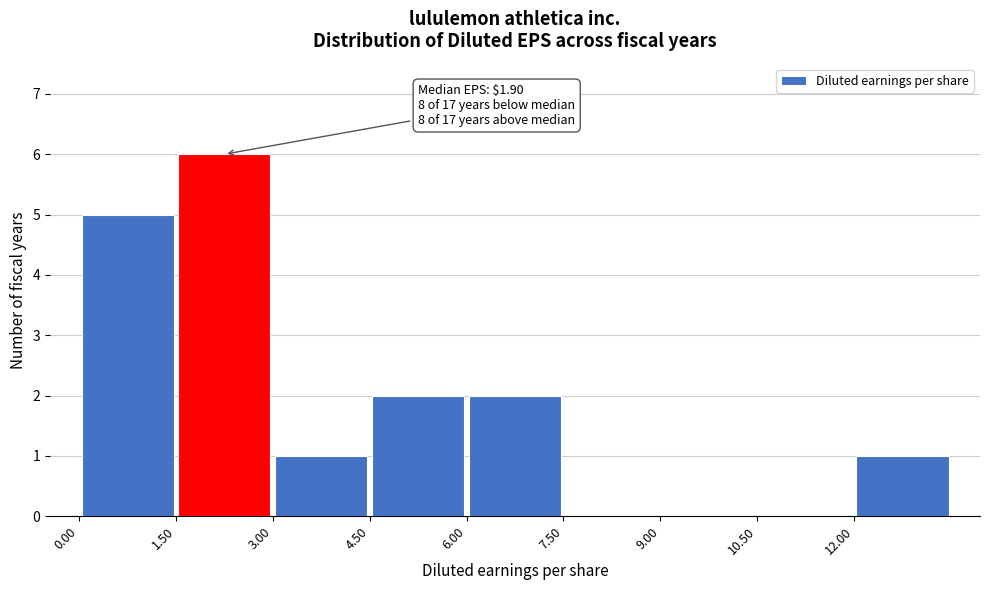

Over which range of the x-axis is the bar tallest?

1.5 to 3.0